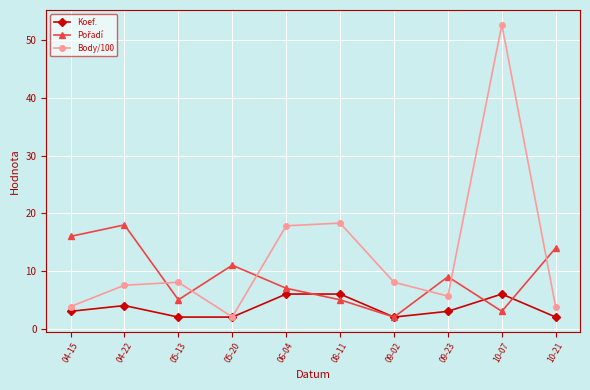

Which series has the largest range (max minus min)?

Body/100